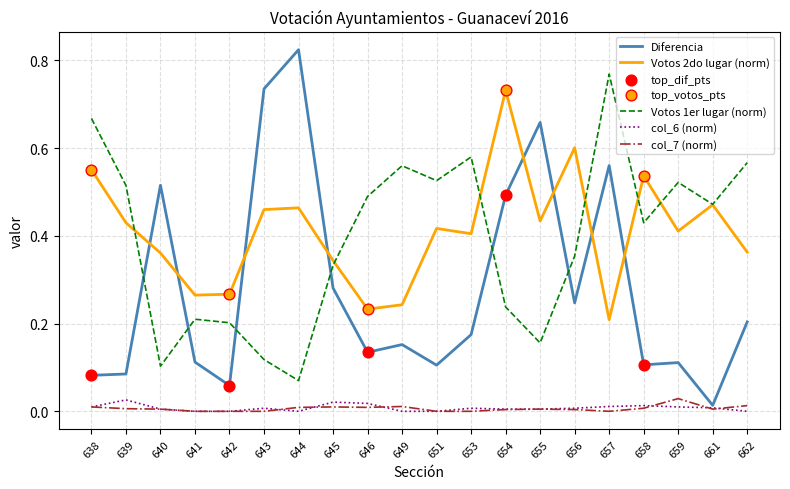

Which series has the widest spread of values?

Diferencia